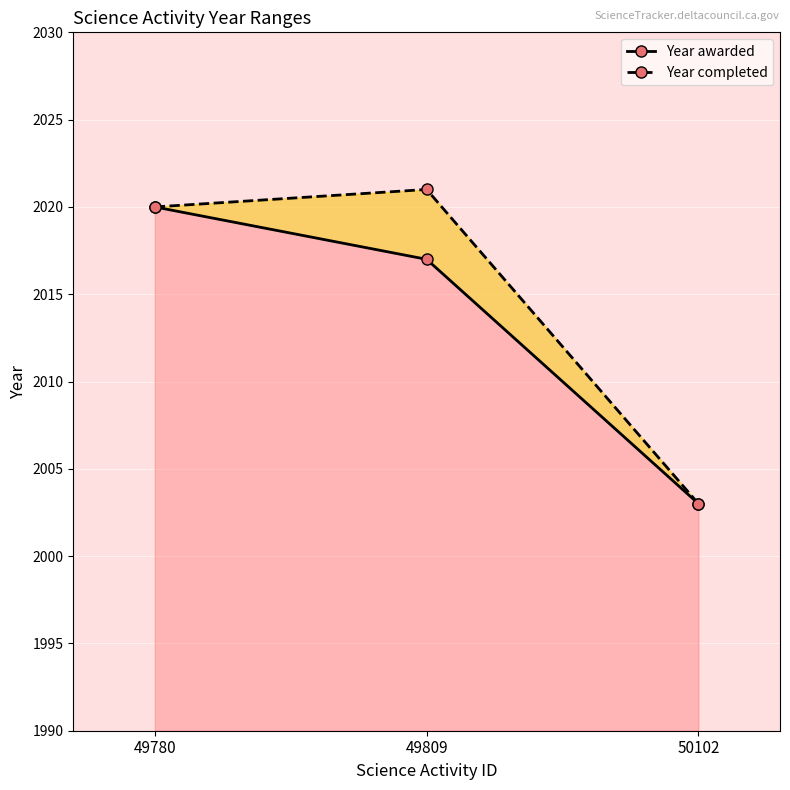

Rank the series by their average value, from highest to lowest.

Year completed, Year awarded